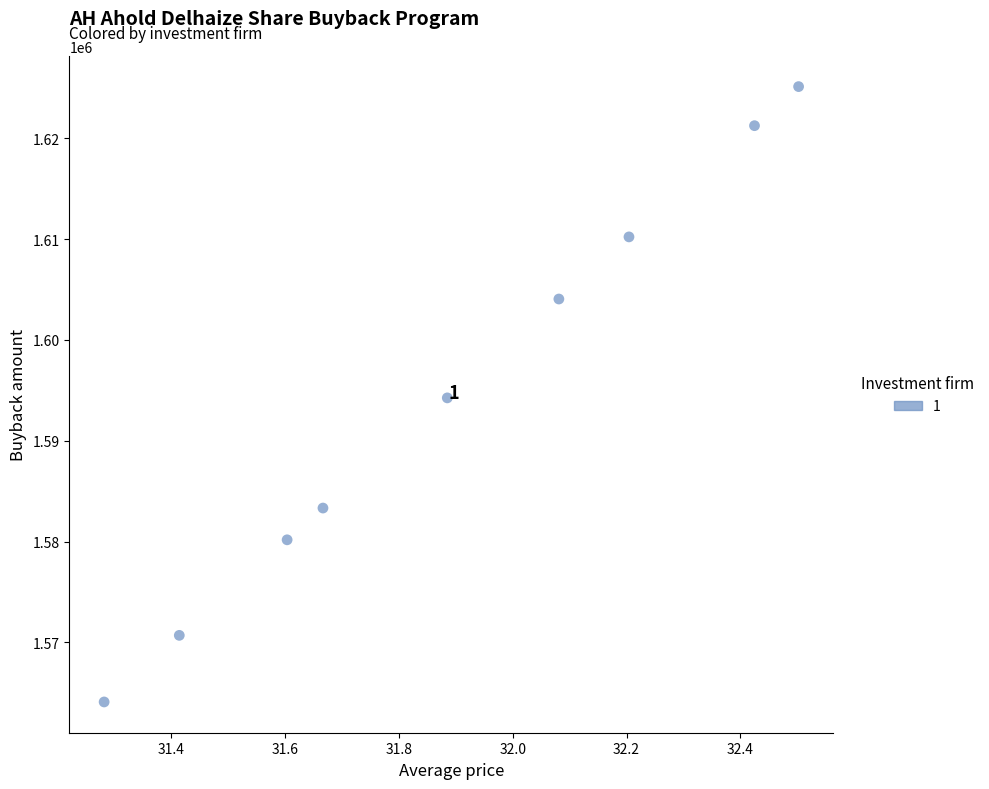

What is the range of Y values (max minus min)?

61025